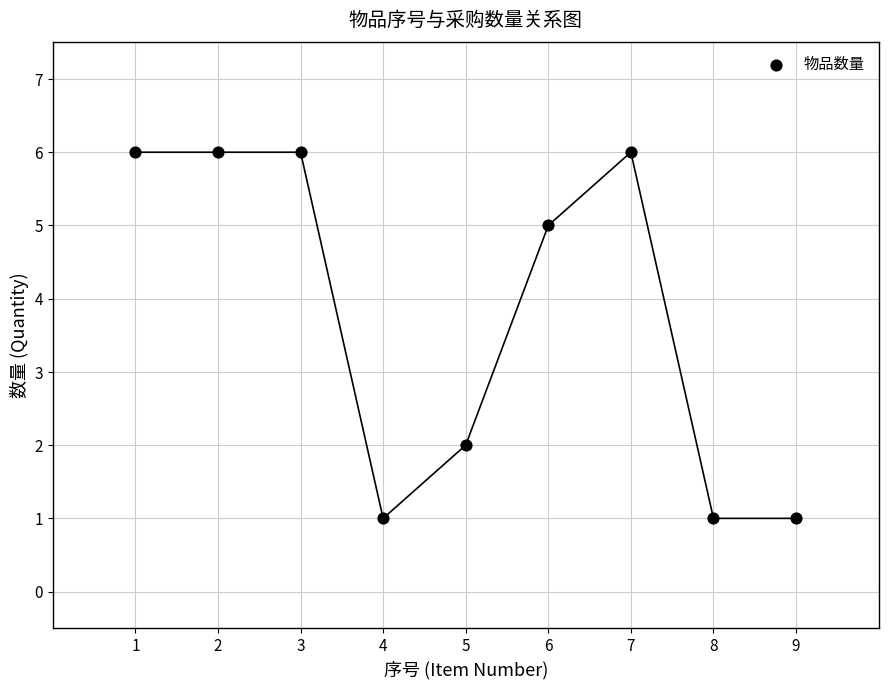

What is the range of X values (max minus min)?

8